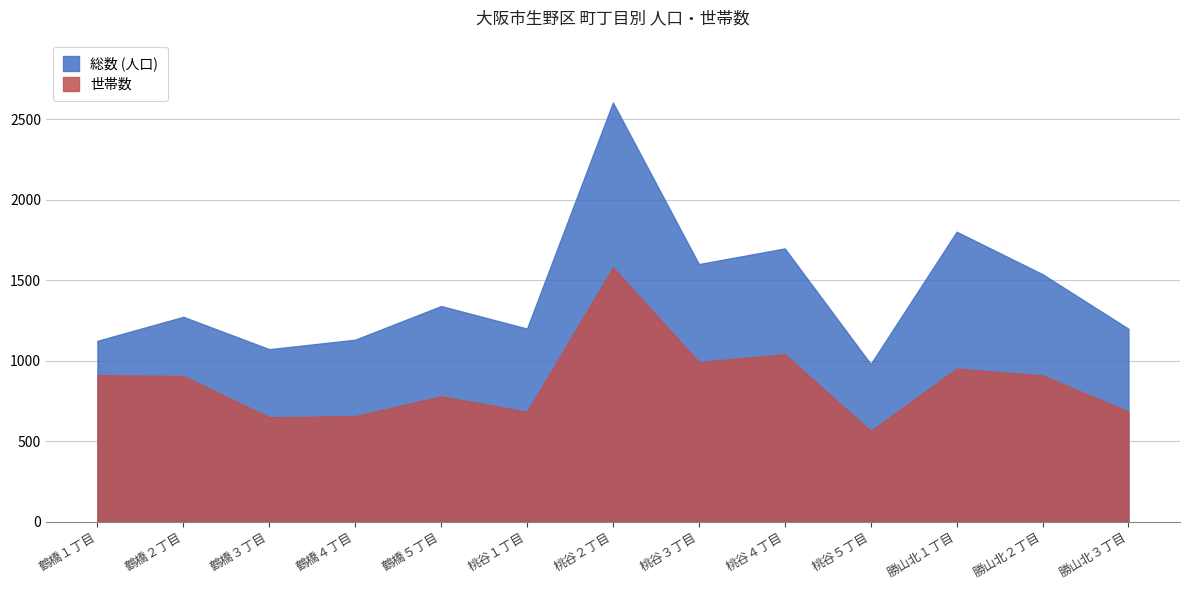

True or false: 世帯数 and 総数 (人口) intersect in this chart.

False